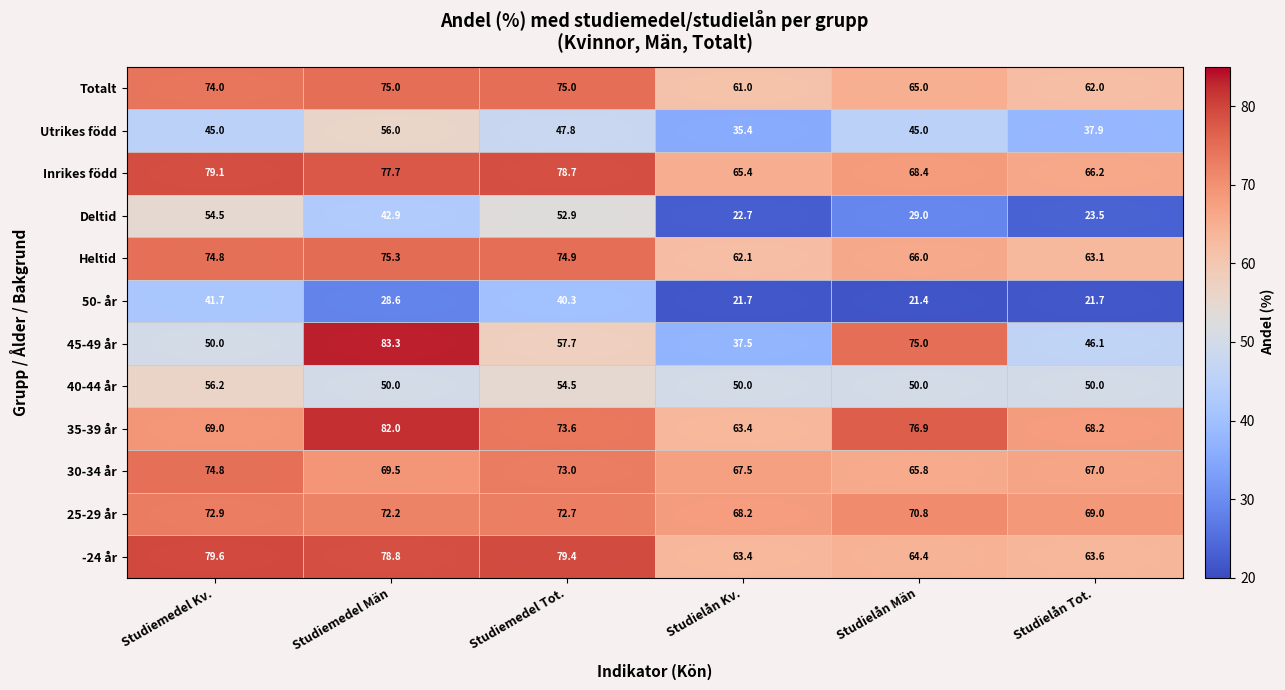

What is the spread (max minus min) of values at Studiemedel Män?

54.7